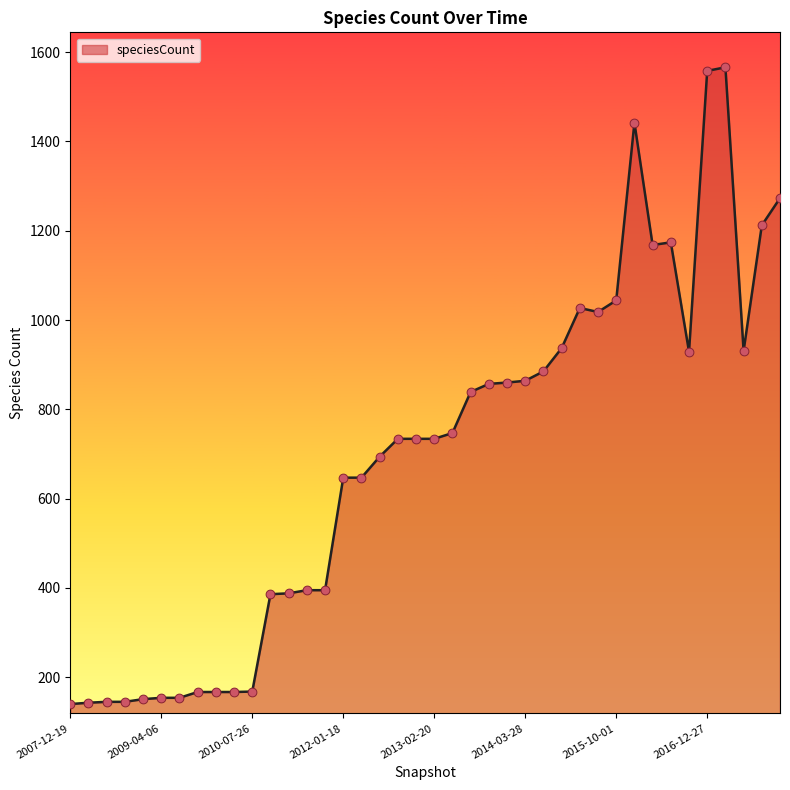

What is the smallest value displayed?

140